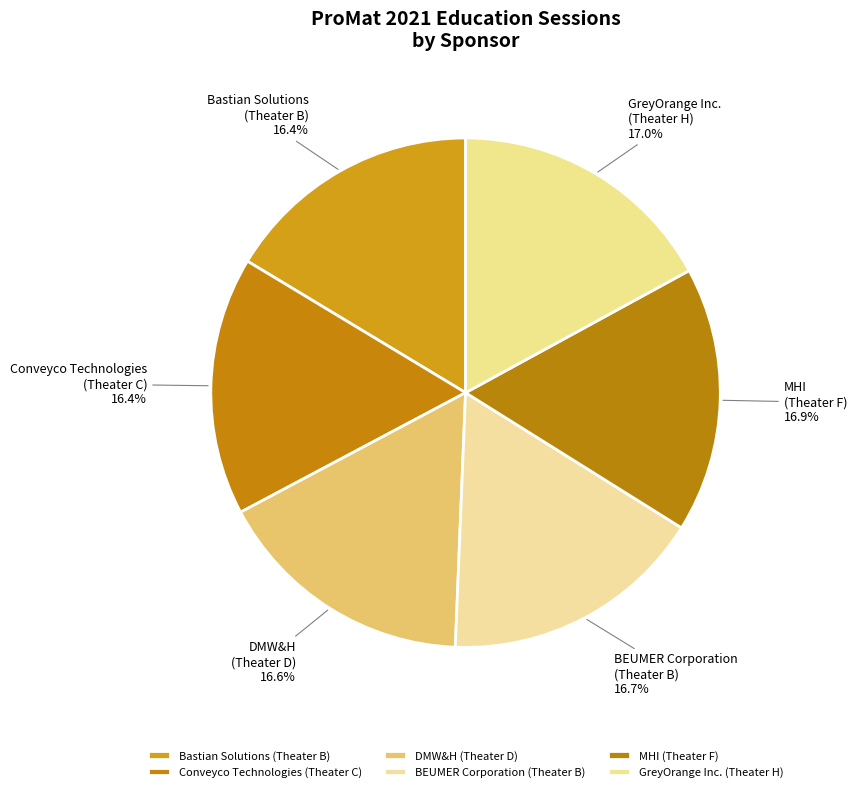

How many segments does this pie chart have?

6